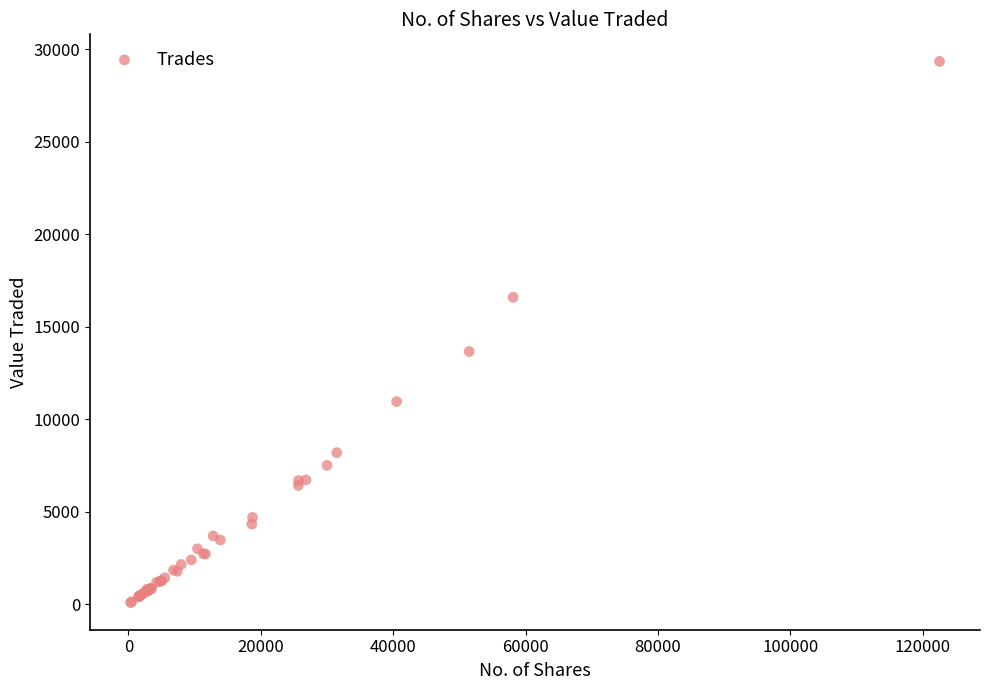

What Y value in the scatter plot is closest to 14706?

13655